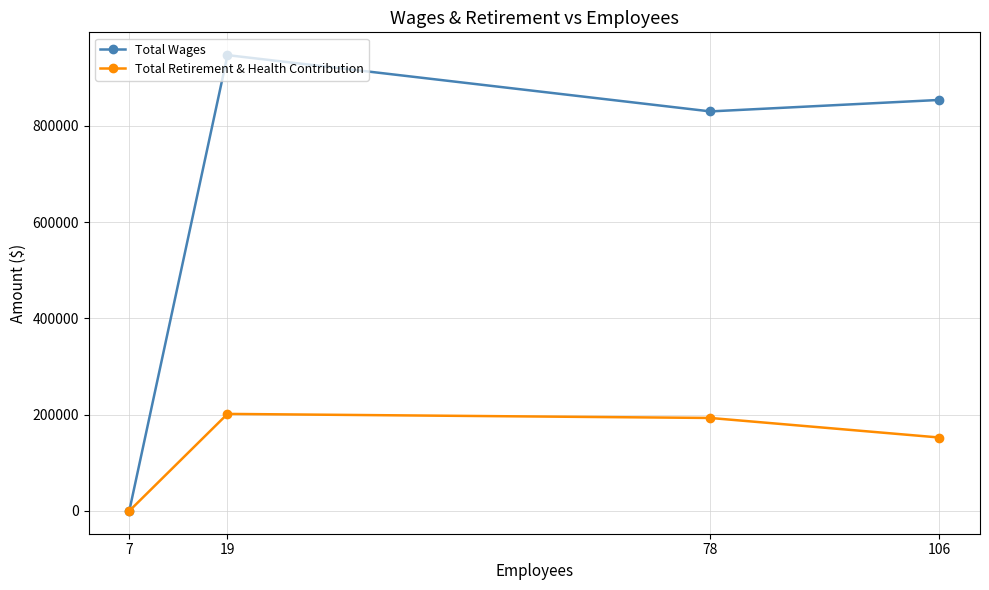

Does the chart have visible grid lines?

Yes